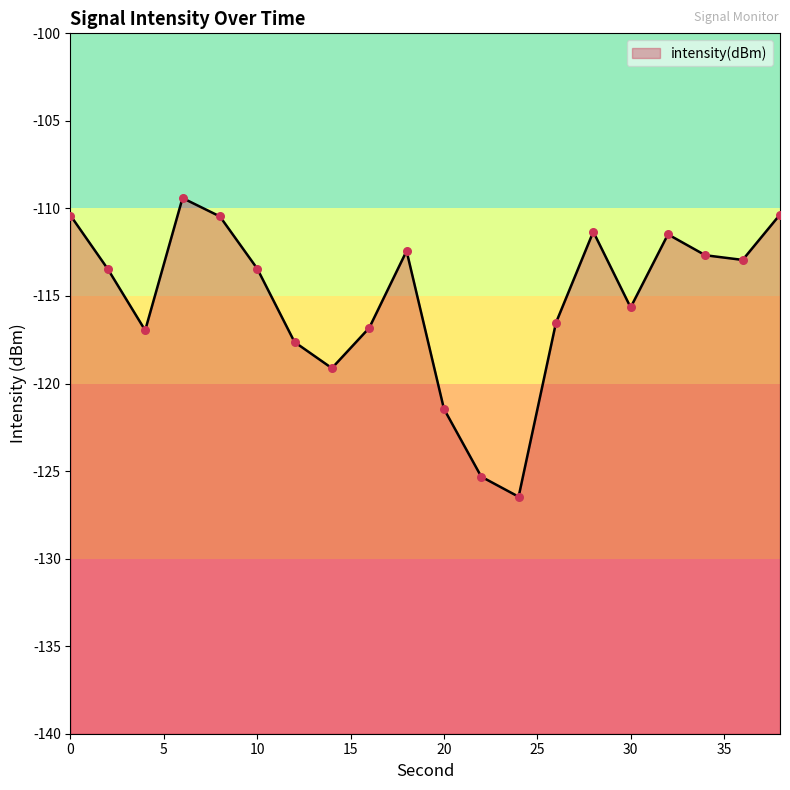

Between 38 and 2, which is larger?

38